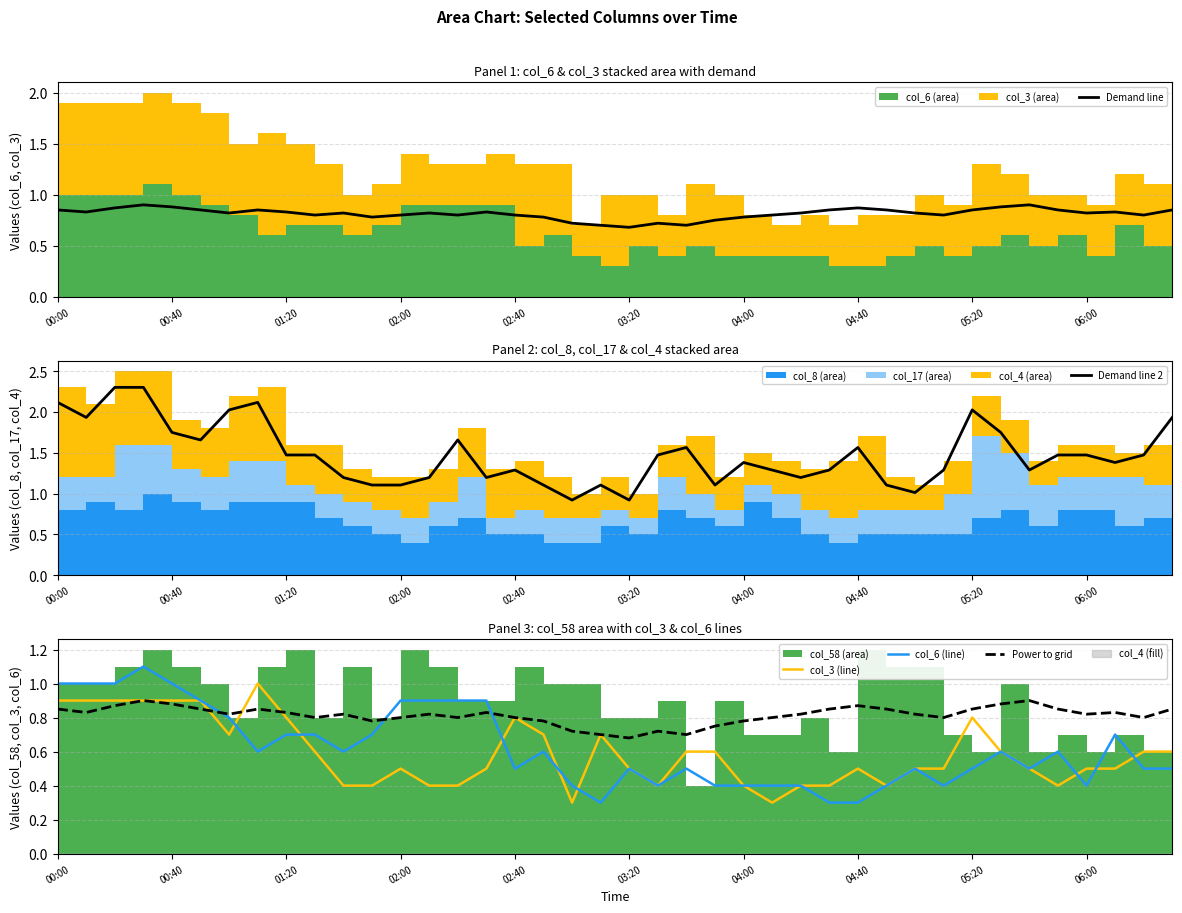

Does the chart display data point markers on the line(s)?

No